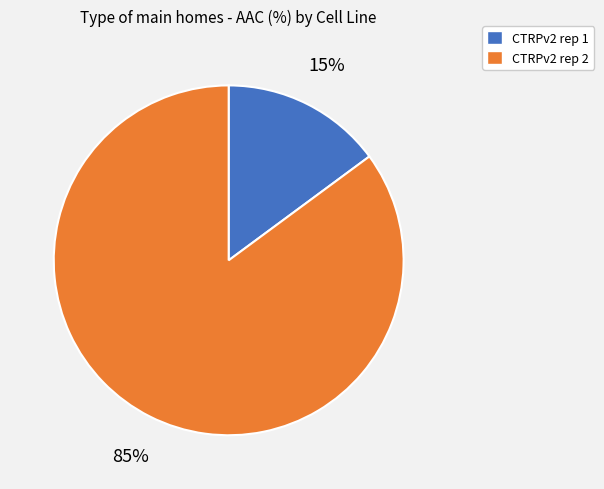

To the nearest percent, what portion does CTRPv2 rep 1 represent?

15%